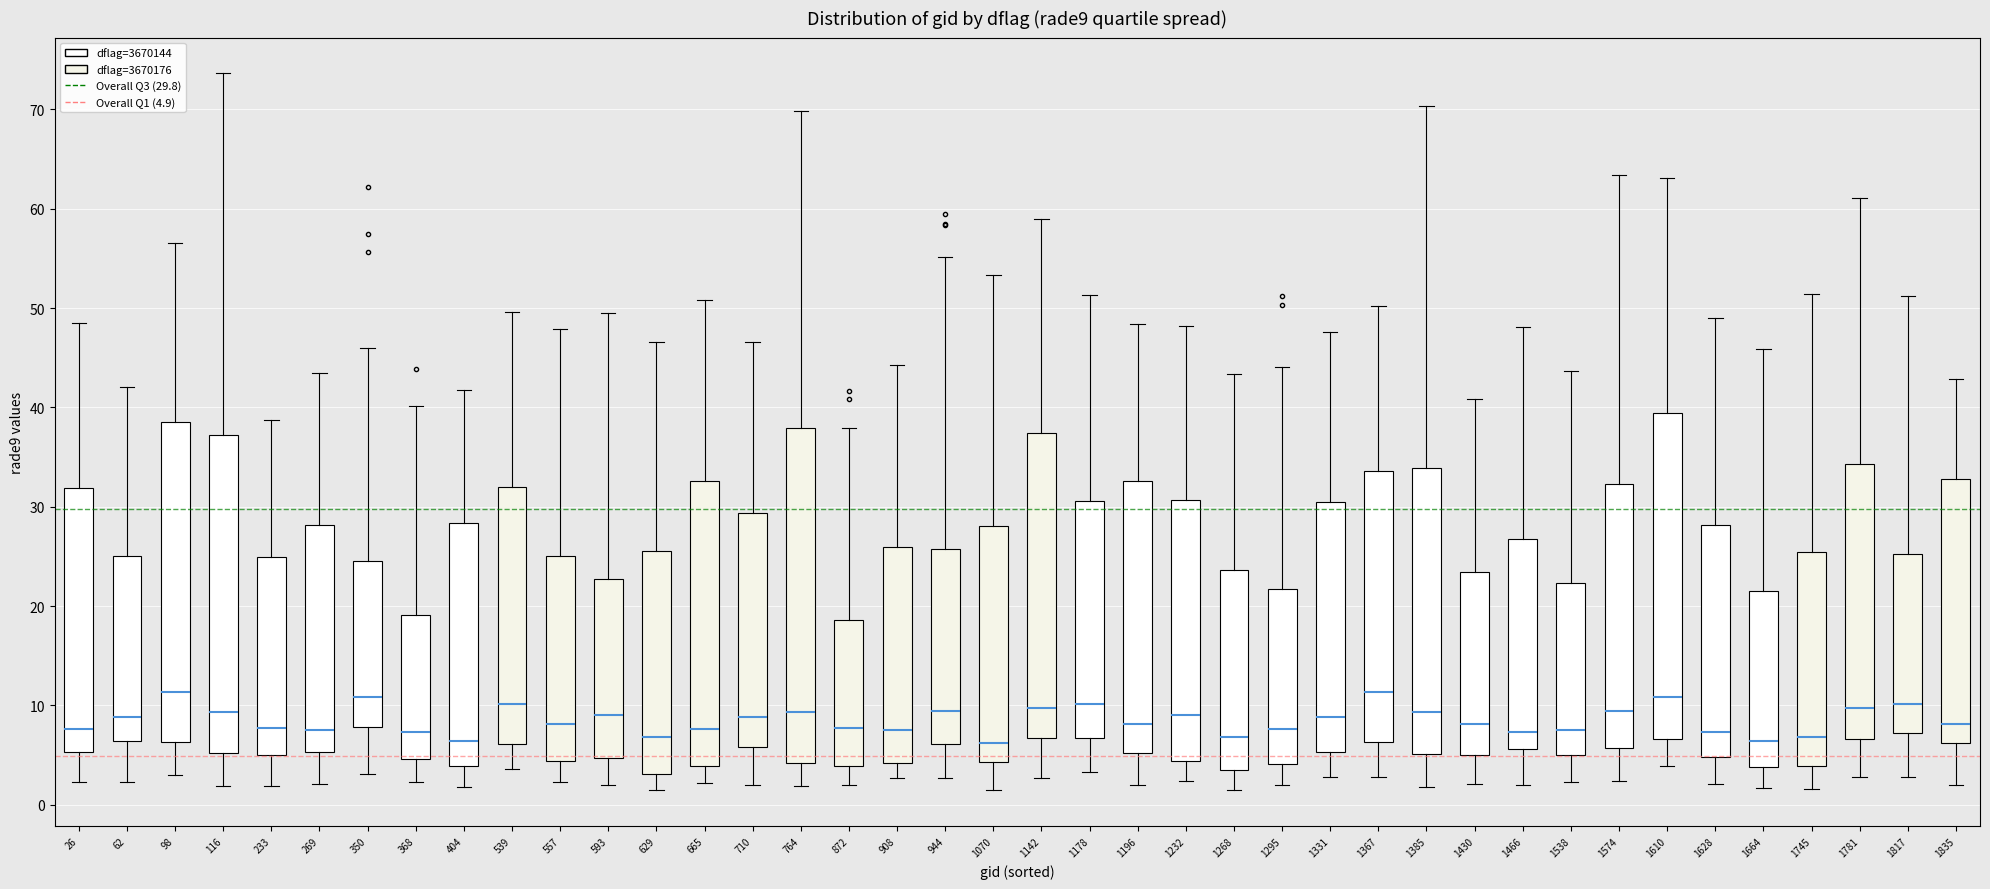

Where is the upper edge of the box at x = 1628 on the y-axis? The values are not printed on the chart, so give them approximately, as read against the axis.

28